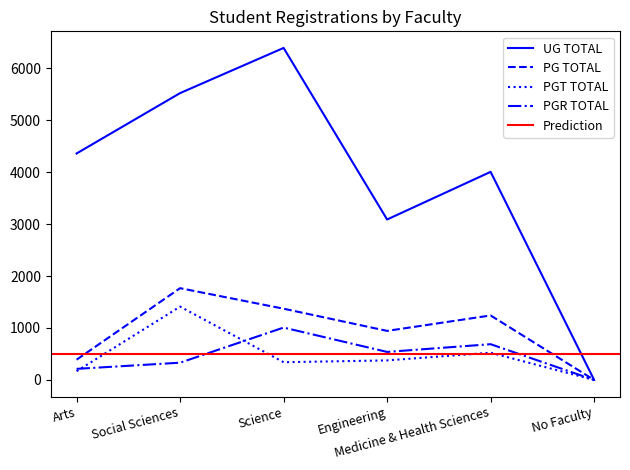

What is the average value of the PGT TOTAL series?

470